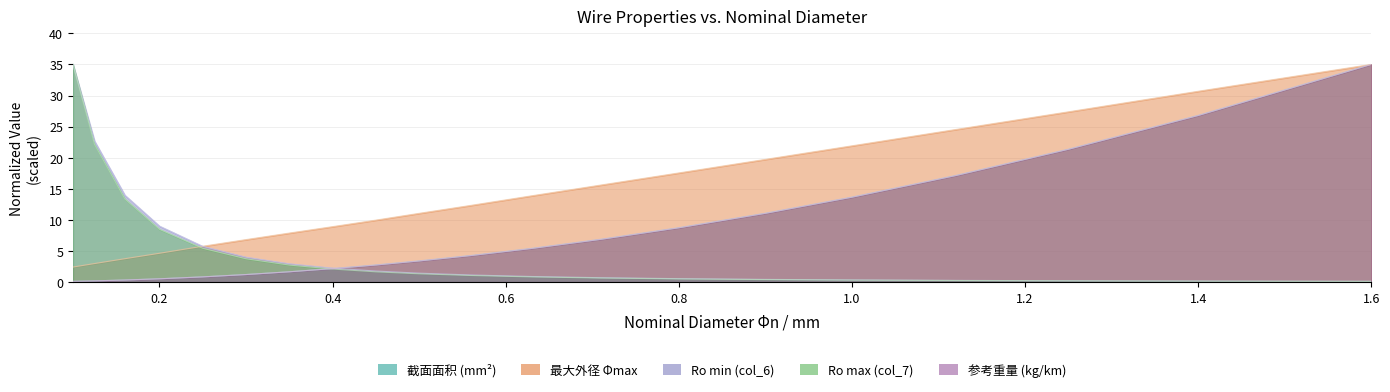

What is the sum of the col_7 values at 0.125 and 0.5?

23.5